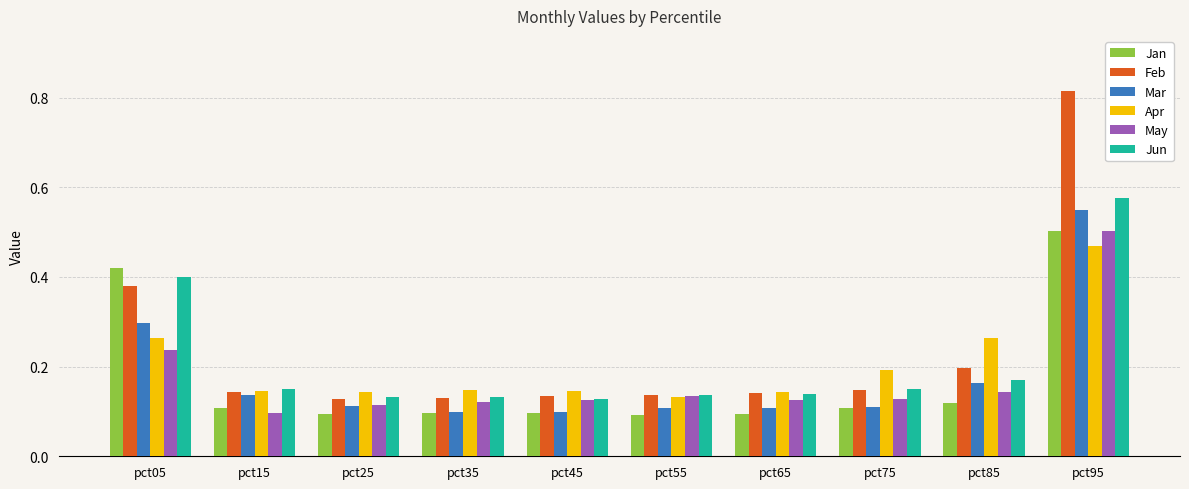

Is the value of Mar at pct95 greater than the value of Jun at pct95?

No